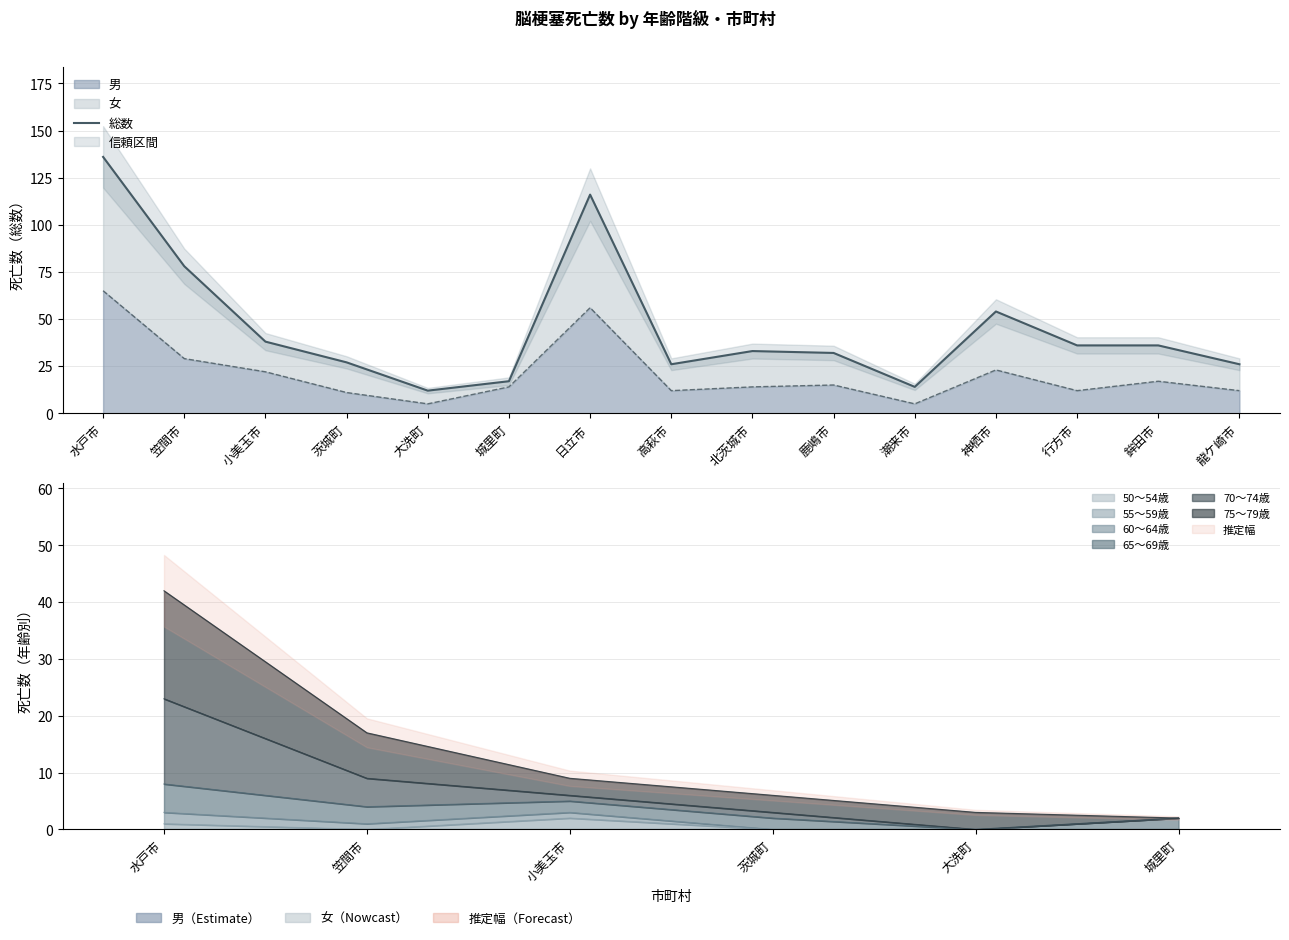

What position from the left is 日立市?

7